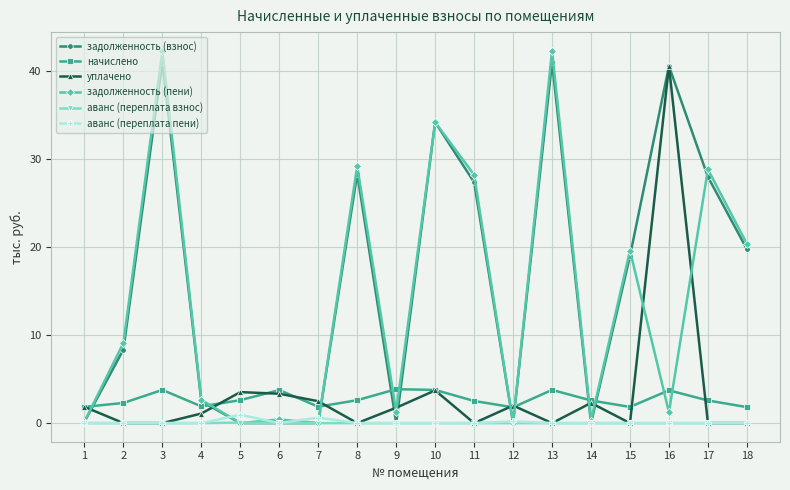

Between 2 and 18, which series saw the biggest shift?

задолженность (взнос)